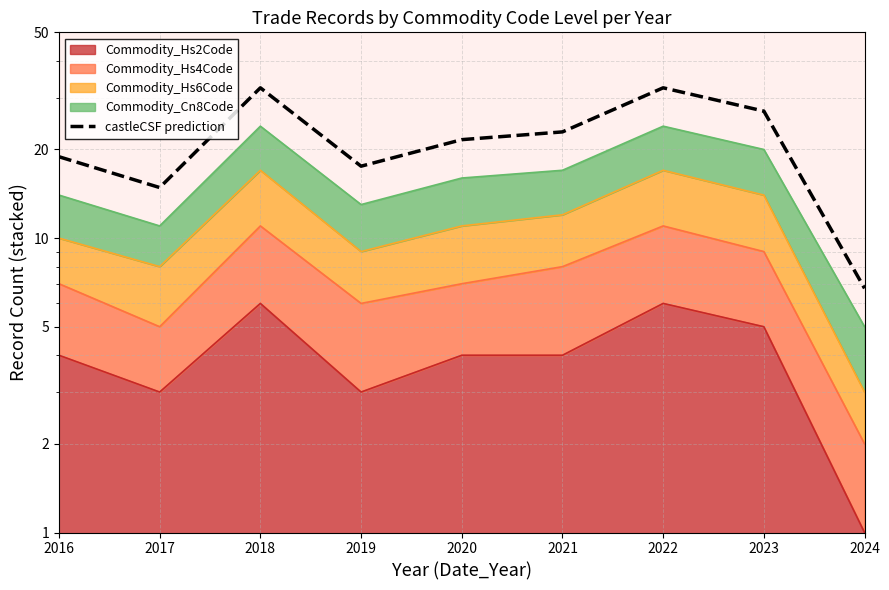

At which category does the data reach its first local valley?

2017